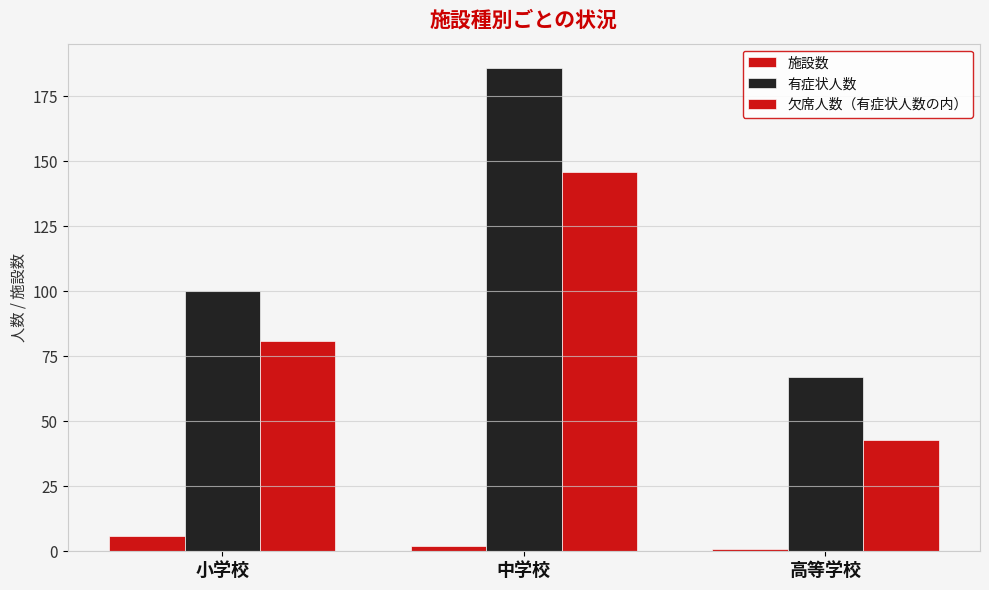

Between 中学校 and 高等学校, which series saw the biggest shift?

有症状人数